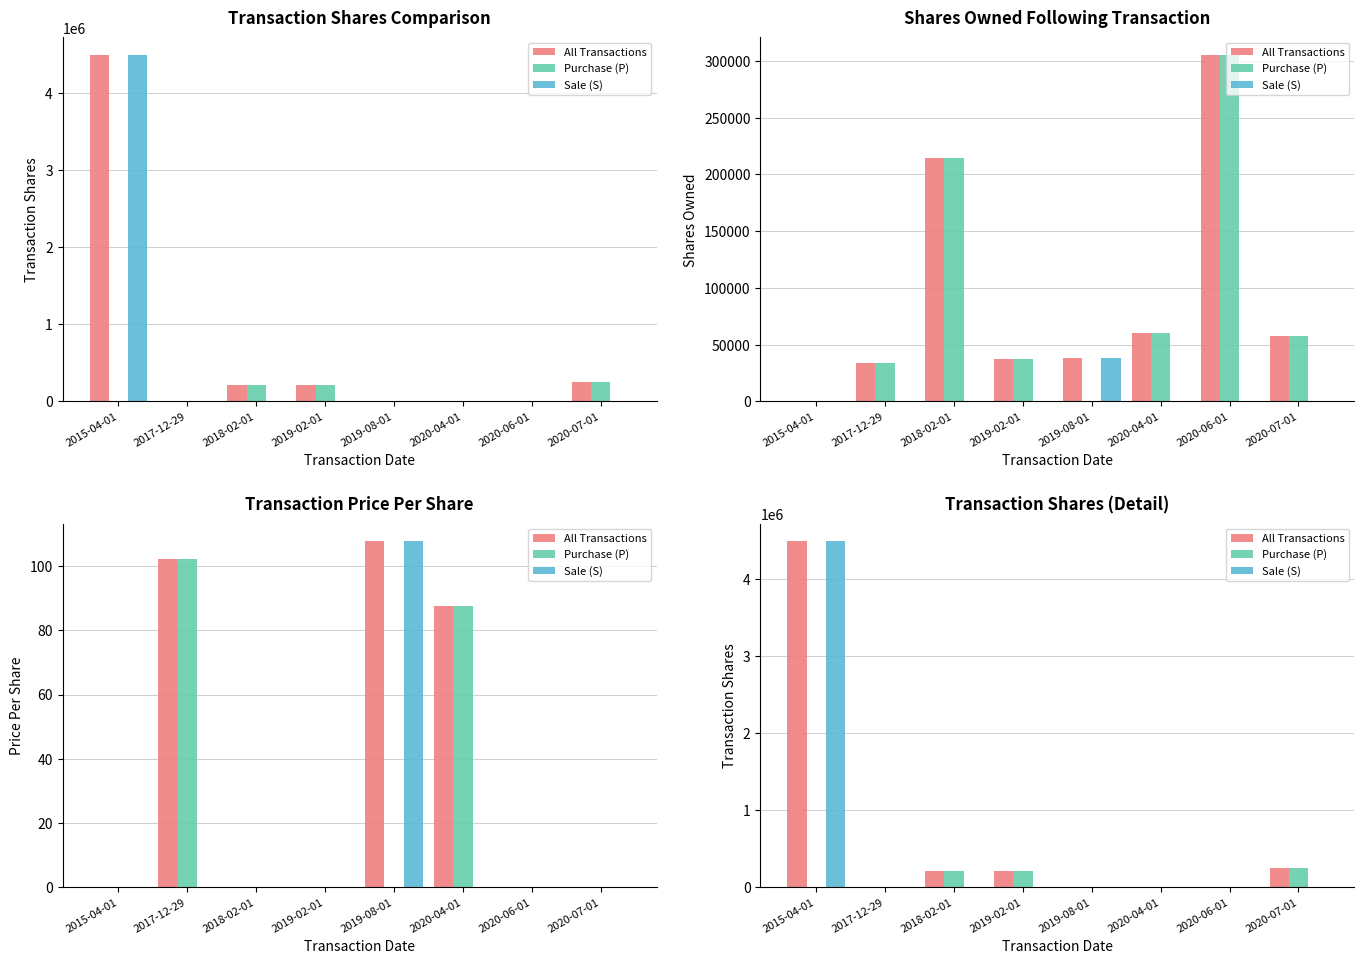

What is the spread (max minus min) of values at 2020-07-01?

250000